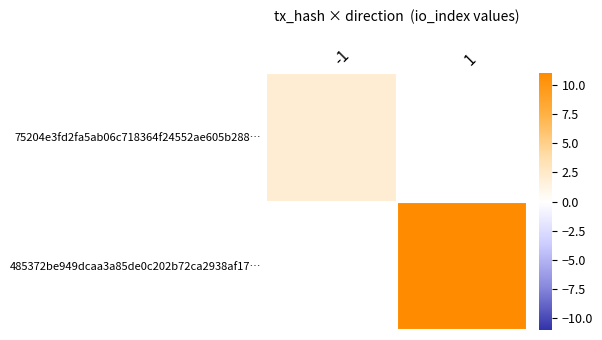

Rank the series at 1 from lowest to highest value.

75204e3fd2fa5ab06c718364f24552ae605b288…, 485372be949dcaa3a85de0c202b72ca2938af17…